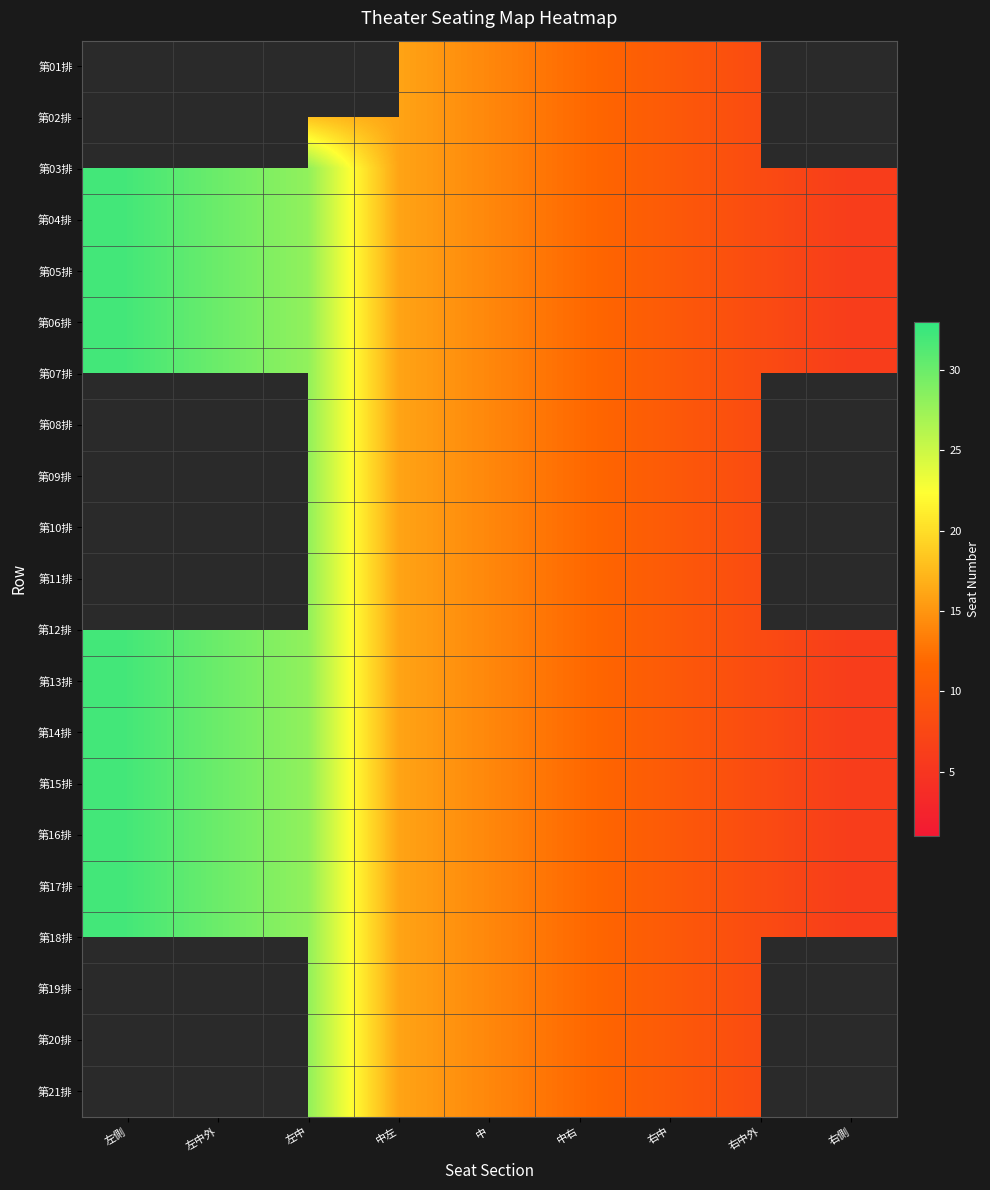

The value of 第02排 at 右中外 is 8.0. True or false?

True